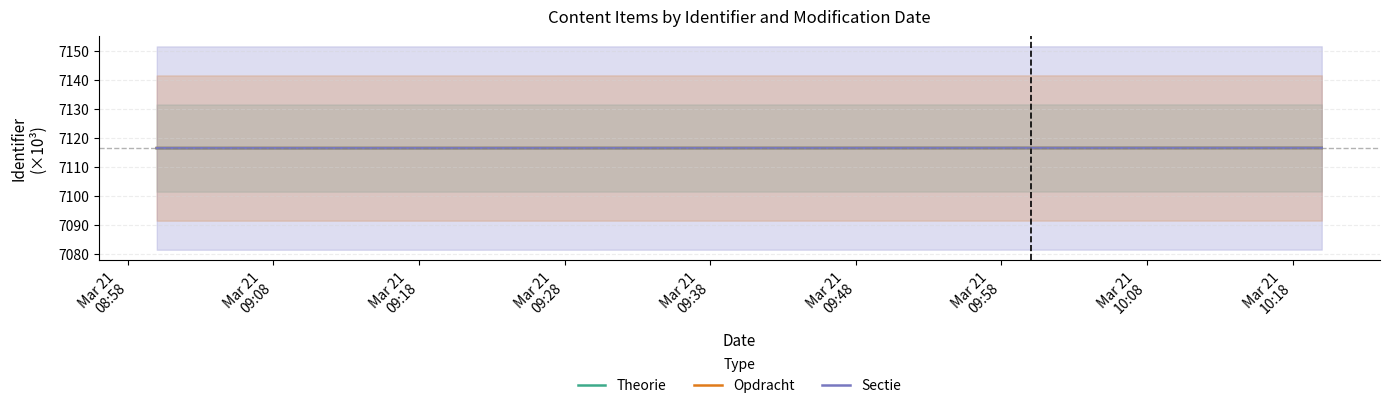

What is the minimum value for Sectie?

7116.5